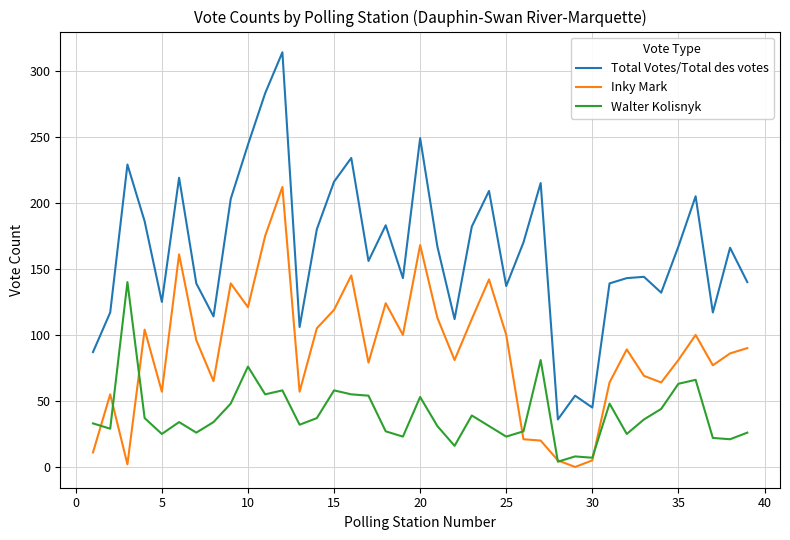

Which series has the largest total across all categories?

Total Votes/Total des votes